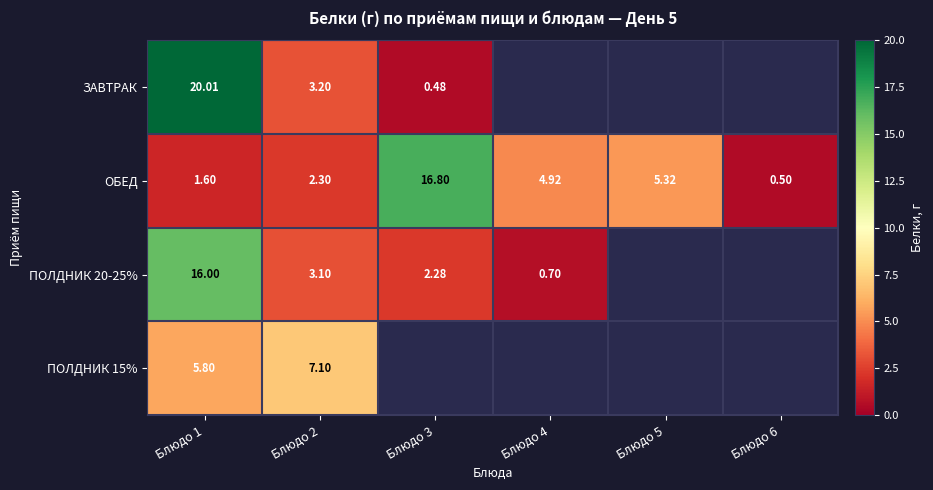

The value of ПОЛДНИК 20-25% at Блюдо 1 is 28.4. True or false?

False